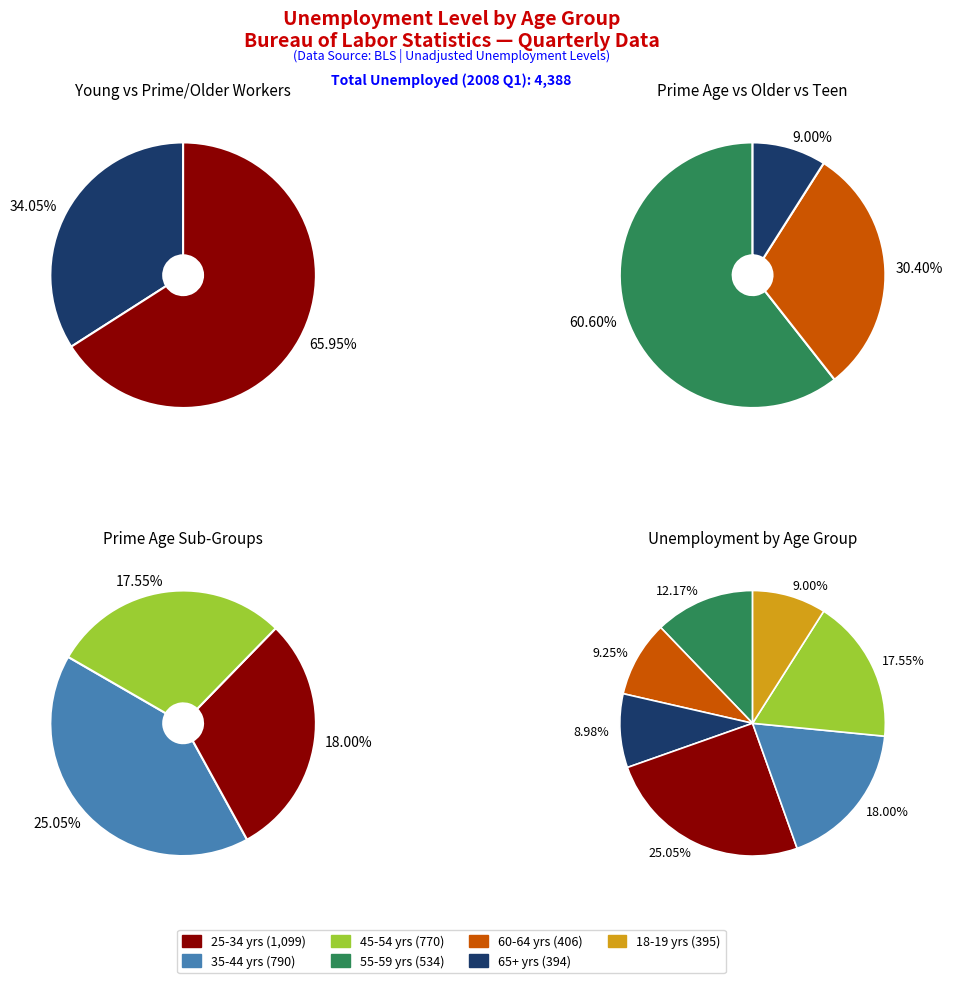

To the nearest percent, what is the combined percentage of 60-64 yrs and 35-44 yrs?

27%